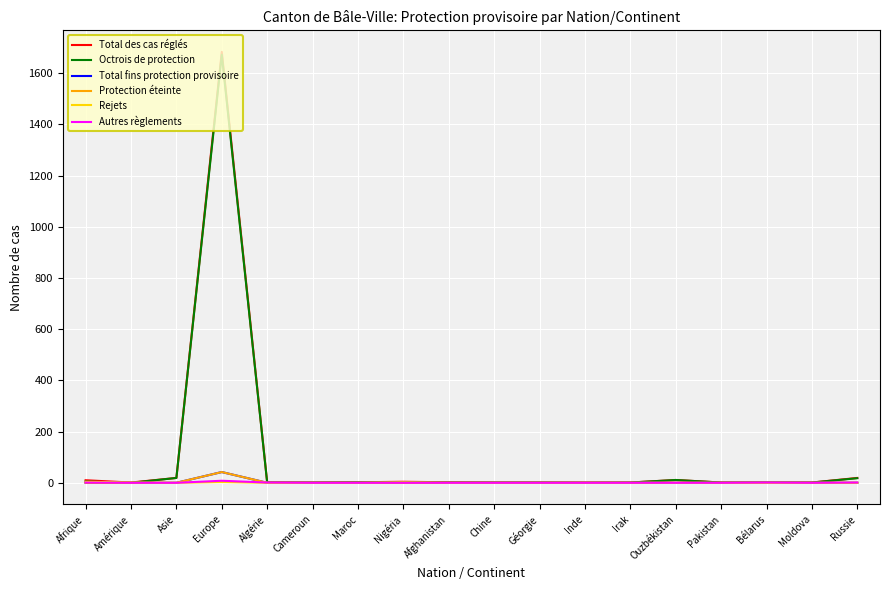

Is this an area chart (filled region under the line)?

No